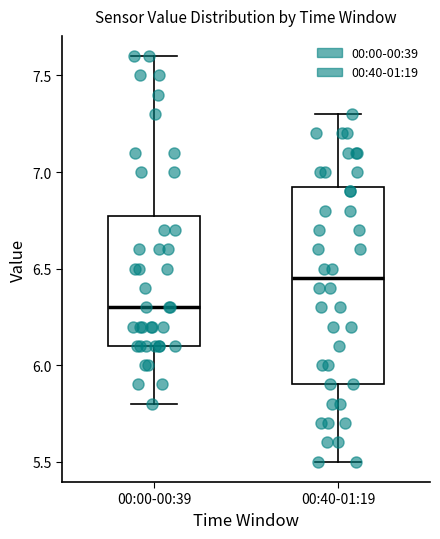

Reading left to right, transcribe this box plot: for each box, give where its median line is, the range the box spans, and where its two whiskers end, as read against the y-axis. The values are not printed on the chart, so give them approximately, as read against the axis.

00:00-00:39: median 6.30, box 6.10 to 6.80, whiskers 5.80 to 7.60
00:40-01:19: median 6.45, box 5.90 to 6.95, whiskers 5.50 to 7.30